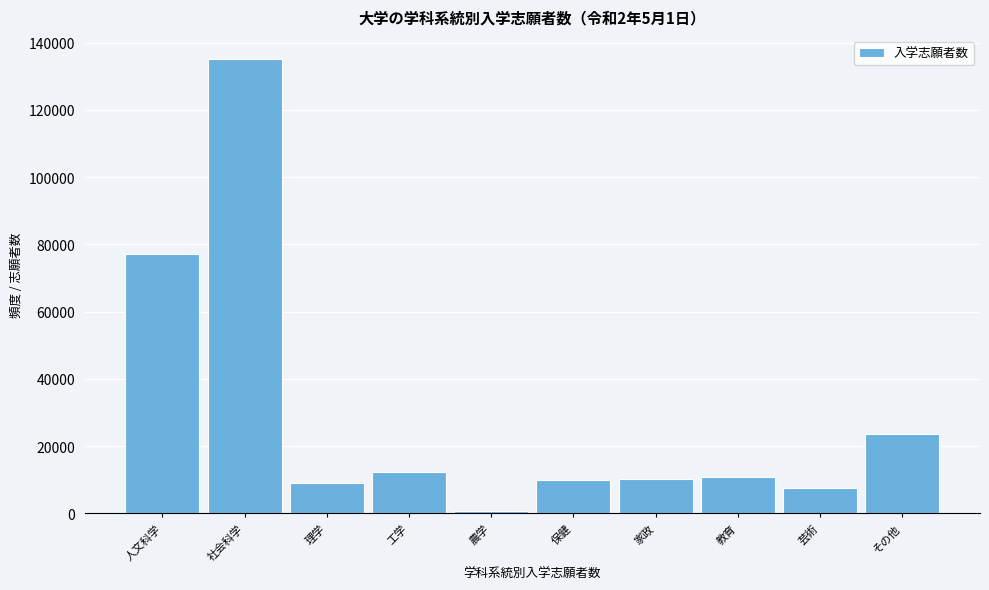

What is the difference between the maximum and minimum values?

134479